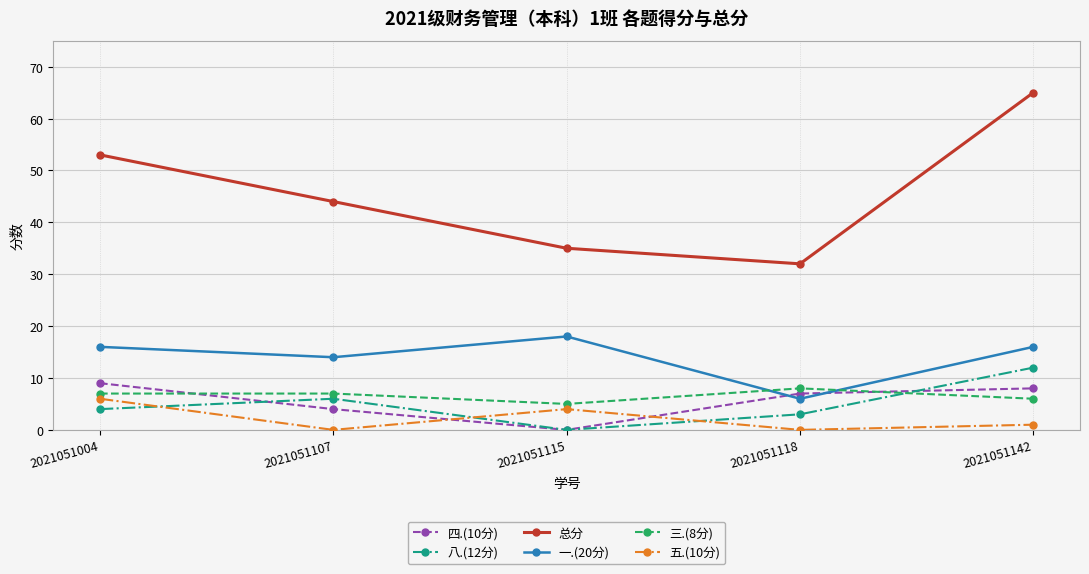

How many lines are shown in the chart?

6